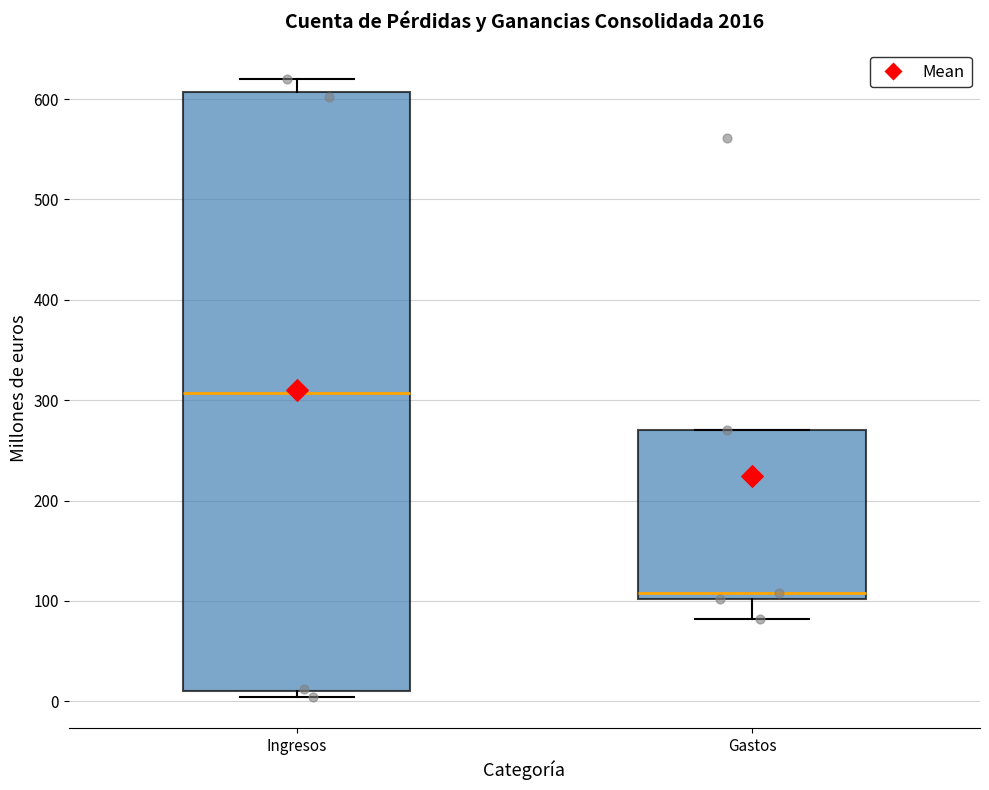

Which box is the tallest, from its lower edge to its upper edge?

Ingresos